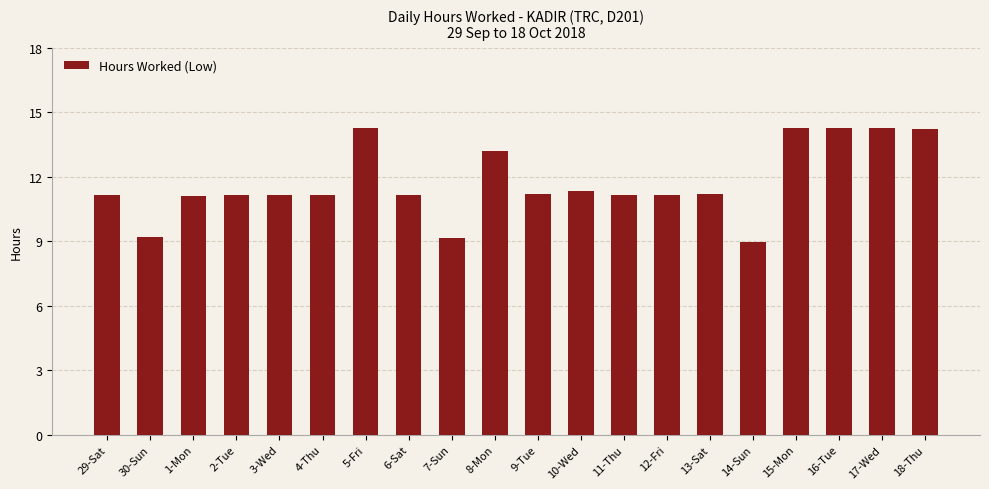

What is the label of the 6th bar from the left?

4-Thu